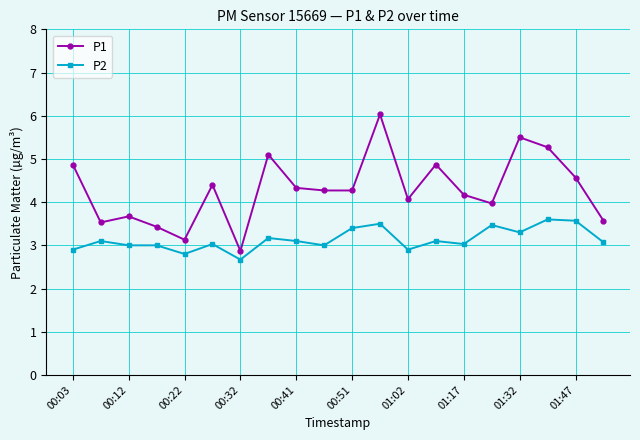

What is the value of the P1 point at the 17th from the left?

5.5